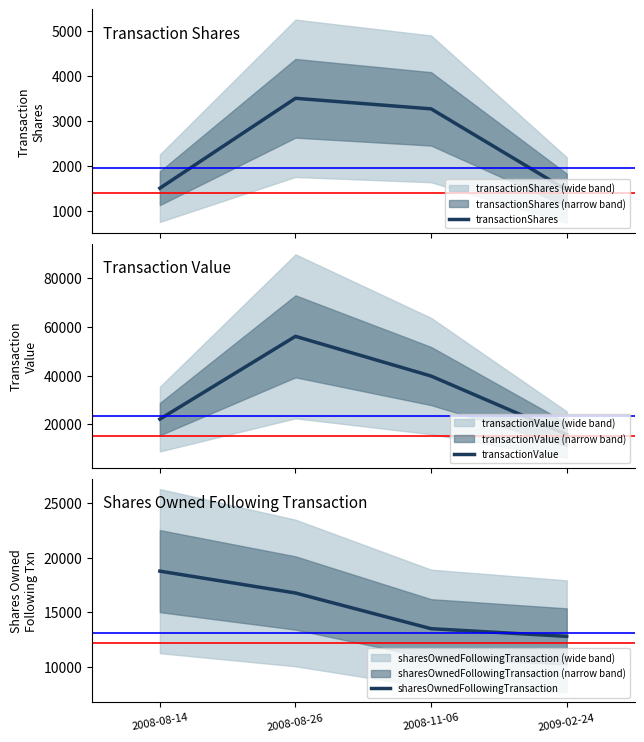

What is the sum of all sharesOwnedFollowingTransaction values?

61822